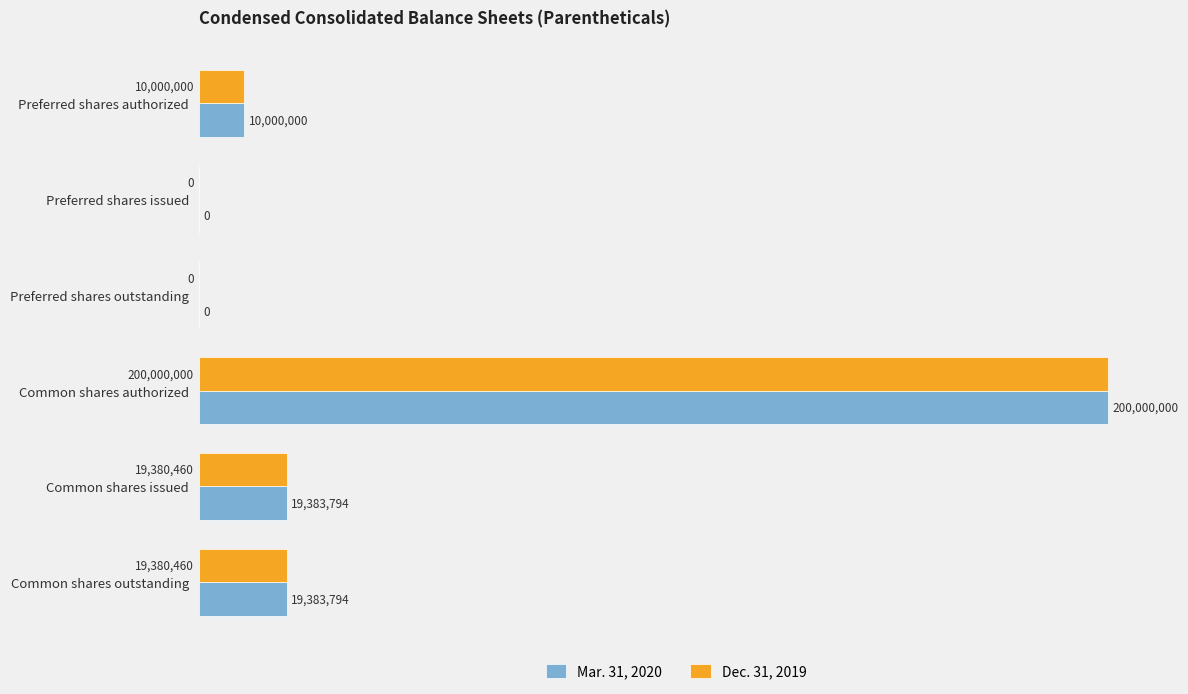

What are all the series names shown in the legend?

Mar. 31, 2020, Dec. 31, 2019